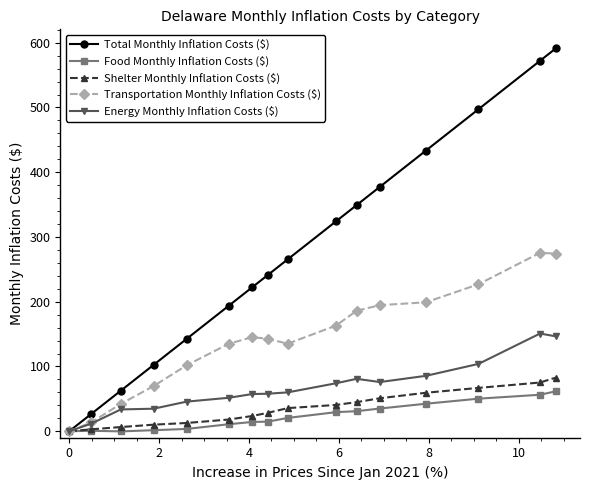

Which series has the largest range (max minus min)?

Total Monthly Inflation Costs ($)